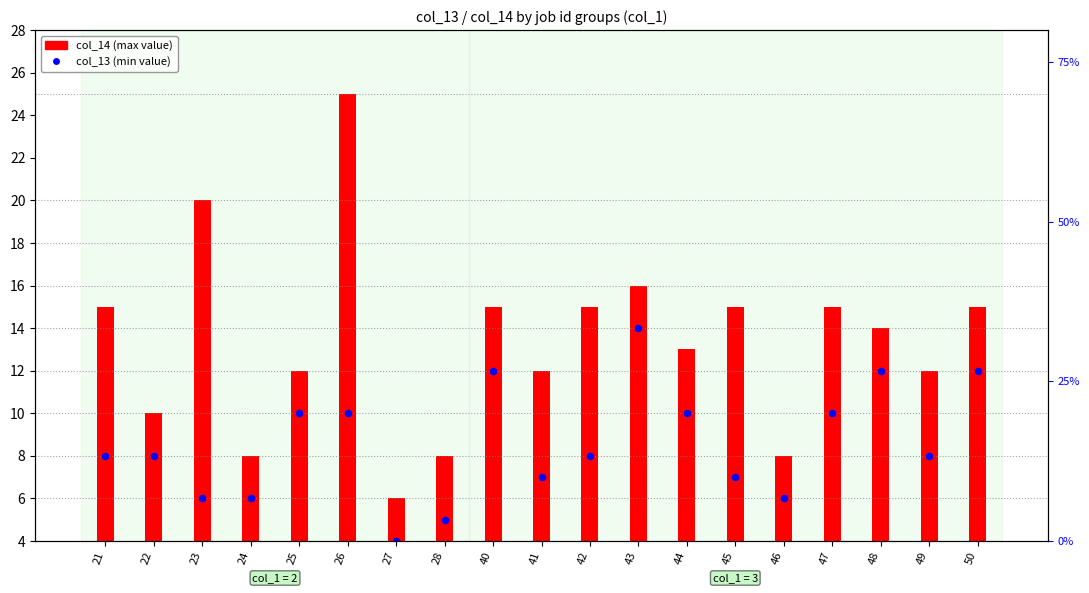

Which series has the largest total across all categories?

col_14 (max value)